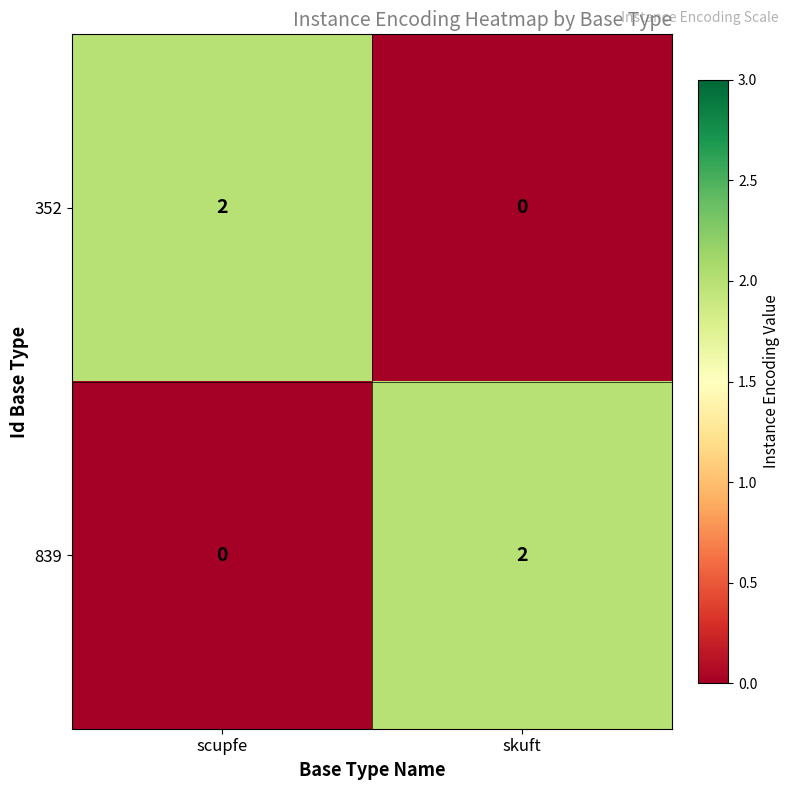

Is it true that 839 equals 2 at skuft?

True